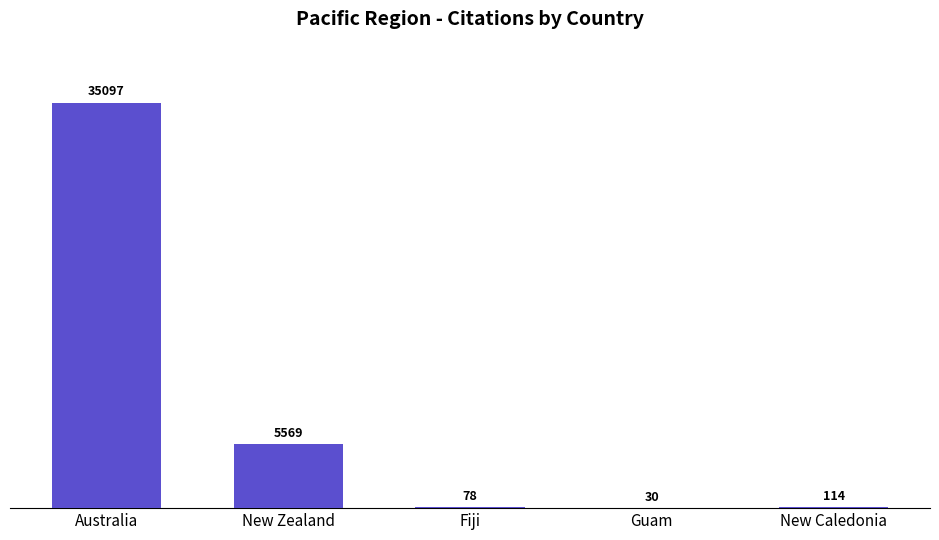

What is the change in value from Australia to Guam?

-35067